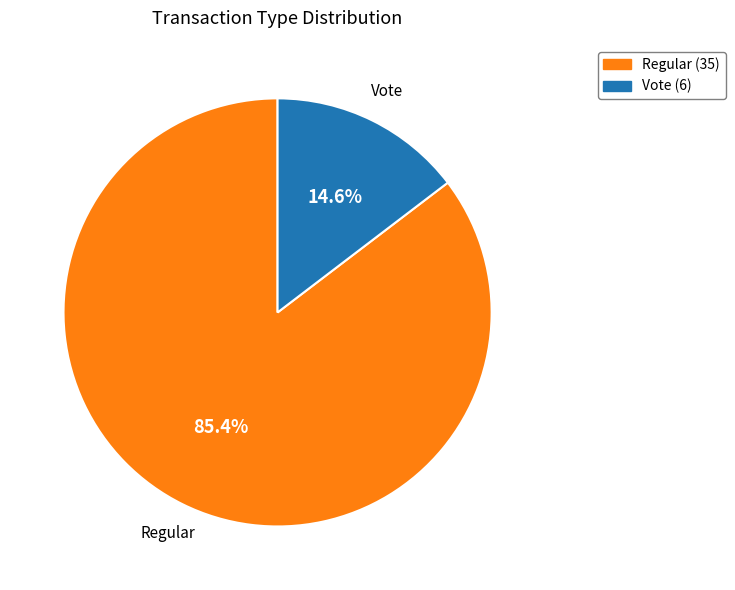

Is there a majority slice in this chart?

Yes